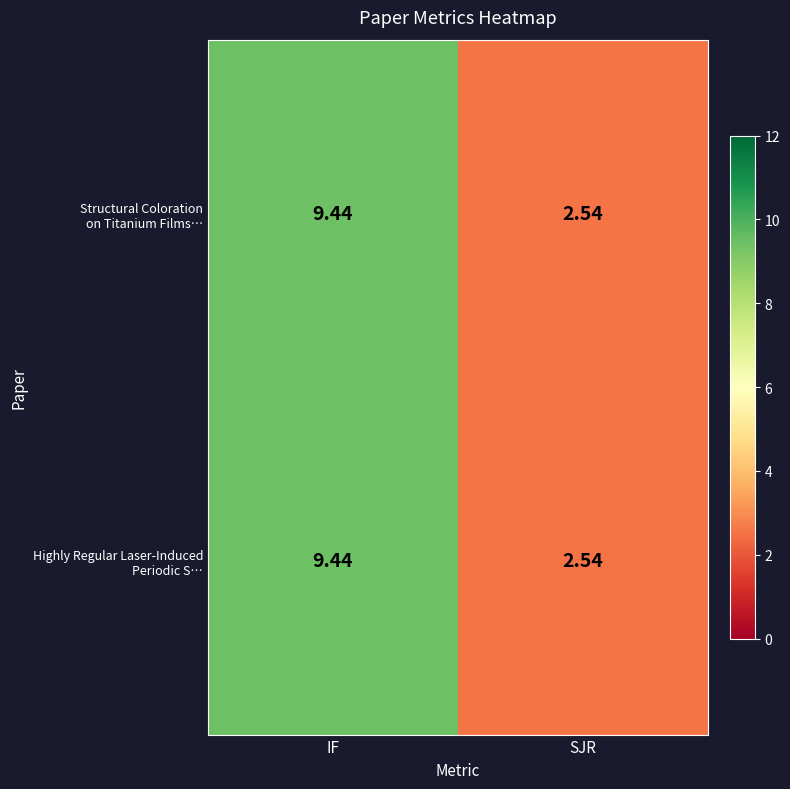

At which category is the sum across all series the highest?

IF